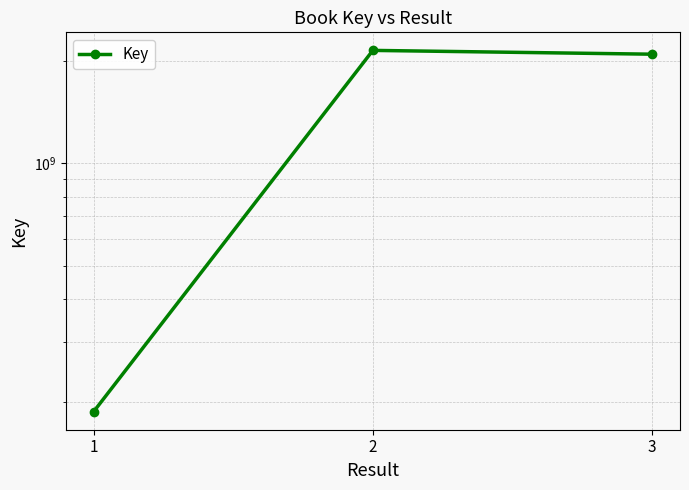

What is the sum of the values at 2 and 1?

2328743419